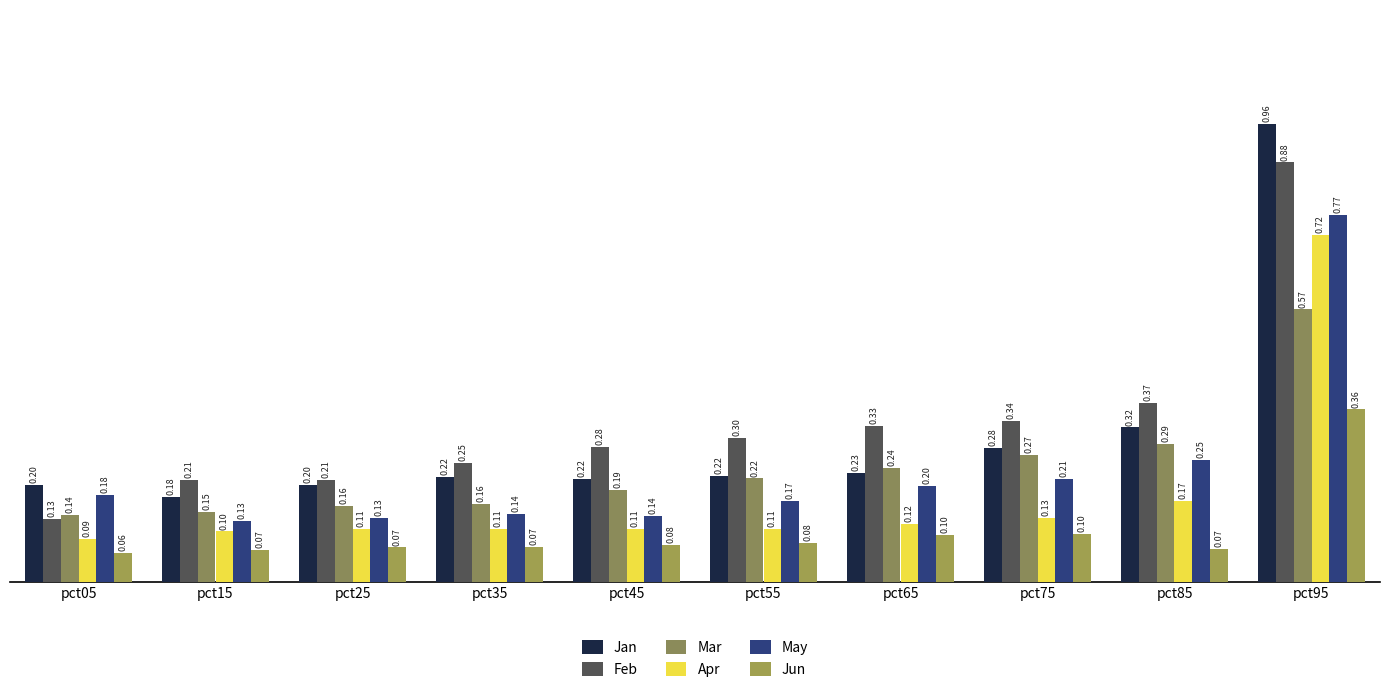

What is the difference between the highest and lowest values at pct15?

0.1